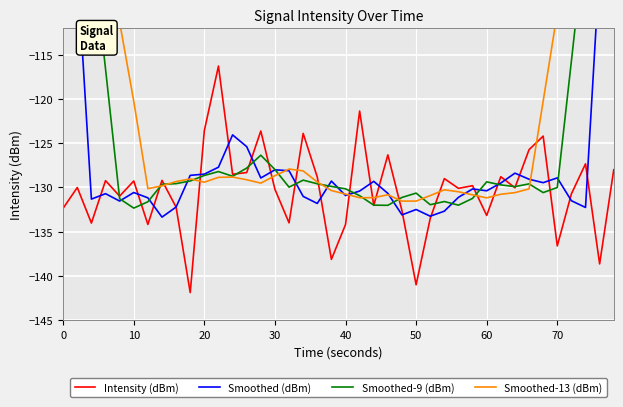

How many series are shown in this chart?

4